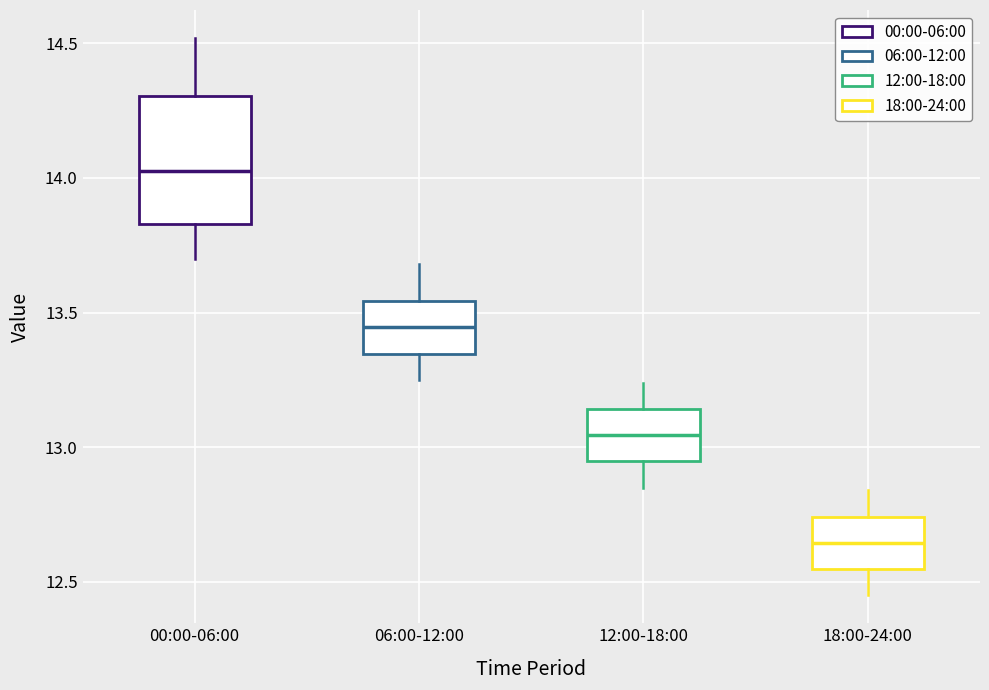

Reading left to right, read every box against the y-axis: the position of its median line, the range the box covers, and the ends of its whiskers. The values are not printed on the chart, so give them approximately, as read against the axis.

00:00-06:00: median 14.05, box 13.85 to 14.30, whiskers 13.70 to 14.50
06:00-12:00: median 13.45, box 13.35 to 13.55, whiskers 13.25 to 13.70
12:00-18:00: median 13.05, box 12.95 to 13.15, whiskers 12.85 to 13.25
18:00-24:00: median 12.65, box 12.55 to 12.75, whiskers 12.45 to 12.85